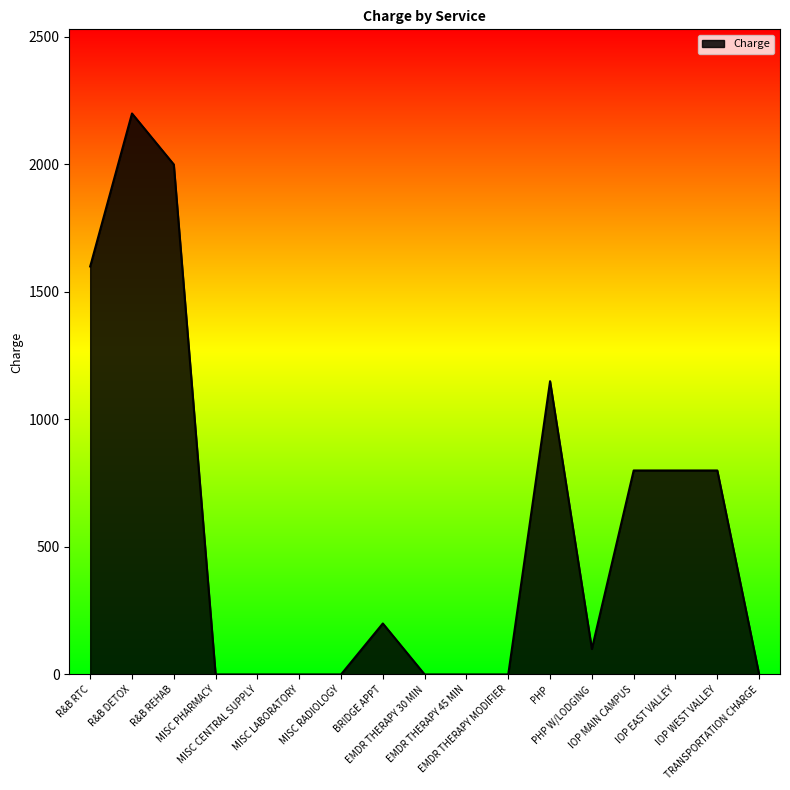

At which category does the chart reach its peak across all series?

R&B DETOX